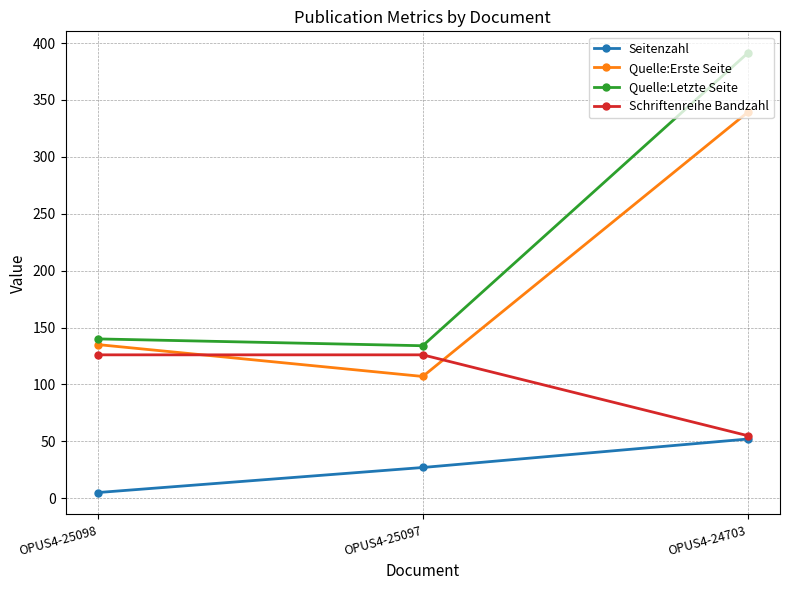

Rank the categories by Seitenzahl value from highest to lowest.

OPUS4-24703, OPUS4-25097, OPUS4-25098